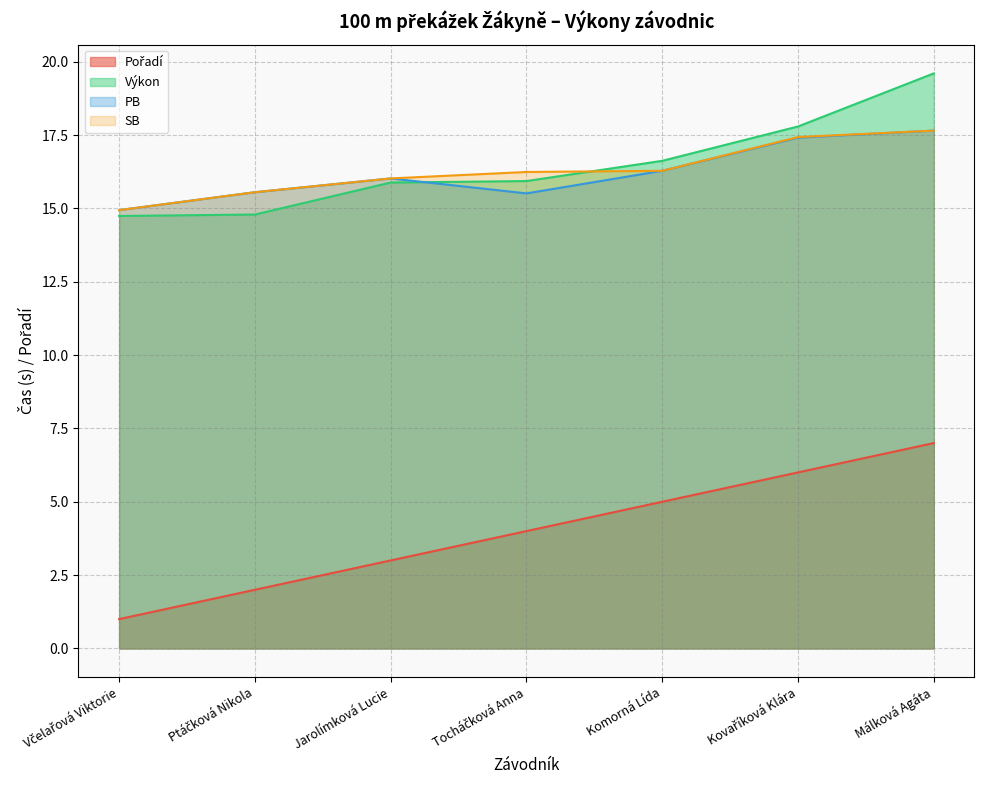

Reading left to right, list all the values displayed in this chart.

Pořadí: Včelařová Viktorie=1.0	Ptáčková Nikola=2.0	Jarolímková Lucie=3.0	Tocháčková Anna=4.0	Komorná Lída=5.0	Kovaříková Klára=6.0	Málková Agáta=7.0
Výkon: Včelařová Viktorie=14.7	Ptáčková Nikola=14.8	Jarolímková Lucie=15.9	Tocháčková Anna=15.9	Komorná Lída=16.6	Kovaříková Klára=17.8	Málková Agáta=19.6
PB: Včelařová Viktorie=14.9	Ptáčková Nikola=15.6	Jarolímková Lucie=16.0	Tocháčková Anna=15.5	Komorná Lída=16.3	Kovaříková Klára=17.4	Málková Agáta=17.6
SB: Včelařová Viktorie=14.9	Ptáčková Nikola=15.6	Jarolímková Lucie=16.0	Tocháčková Anna=16.2	Komorná Lída=16.3	Kovaříková Klára=17.4	Málková Agáta=17.6